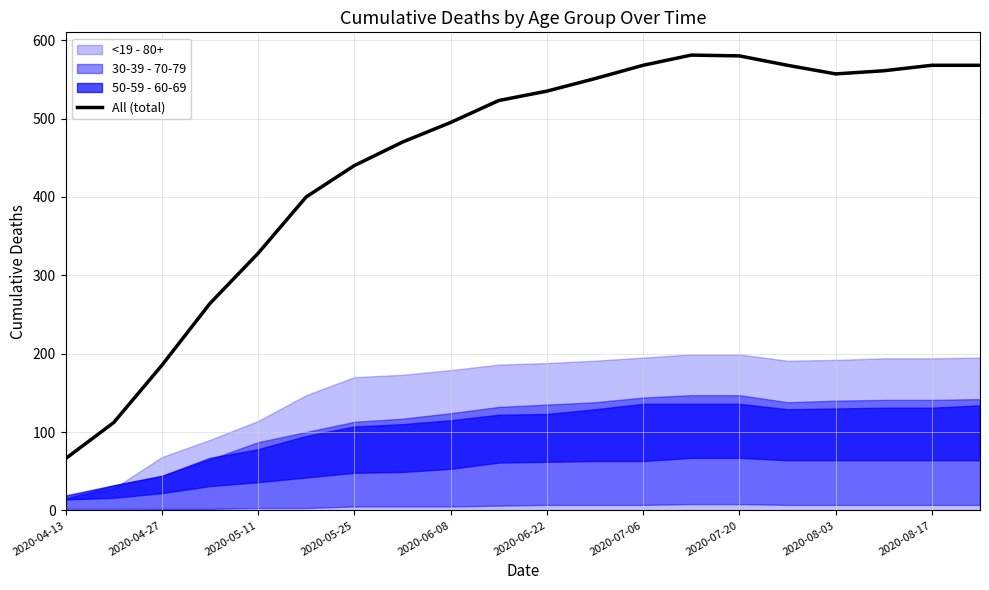

How many values are below 535?

10